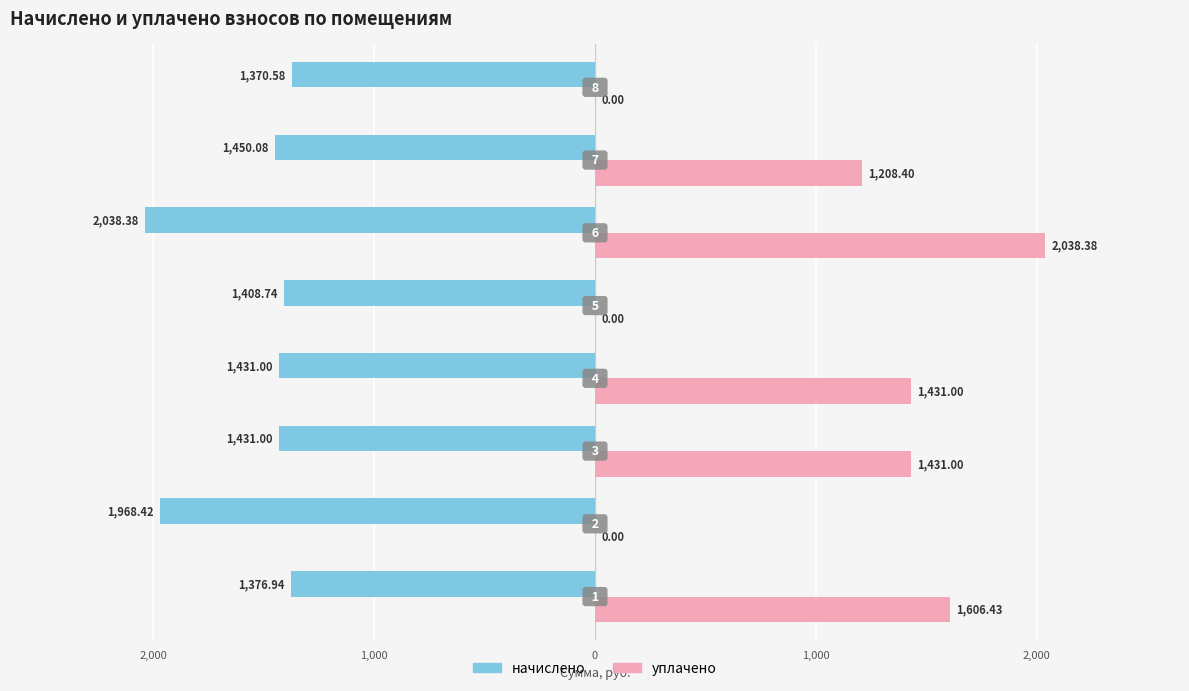

Reading right to left, list all the values displayed in this chart.

начислено: -1370.6	-1450.1	-2038.4	-1408.7	-1431.0	-1431.0	-1968.4	-1376.9
уплачено: 0.0	1208.4	2038.4	0.0	1431.0	1431.0	0.0	1606.4